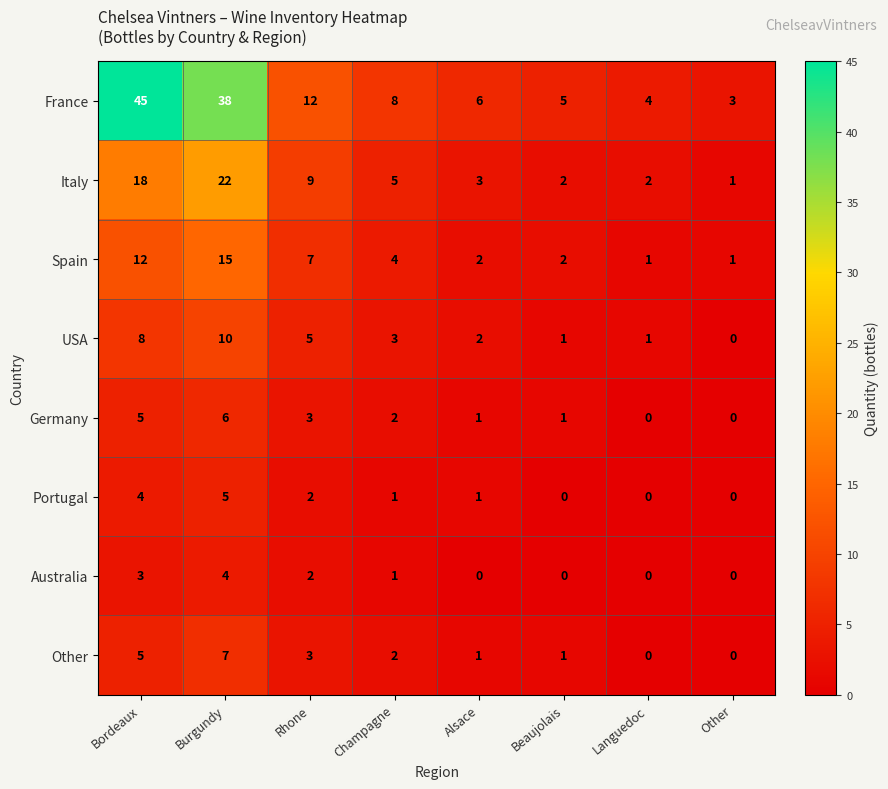

What is the spread (max minus min) of values at Languedoc?

4